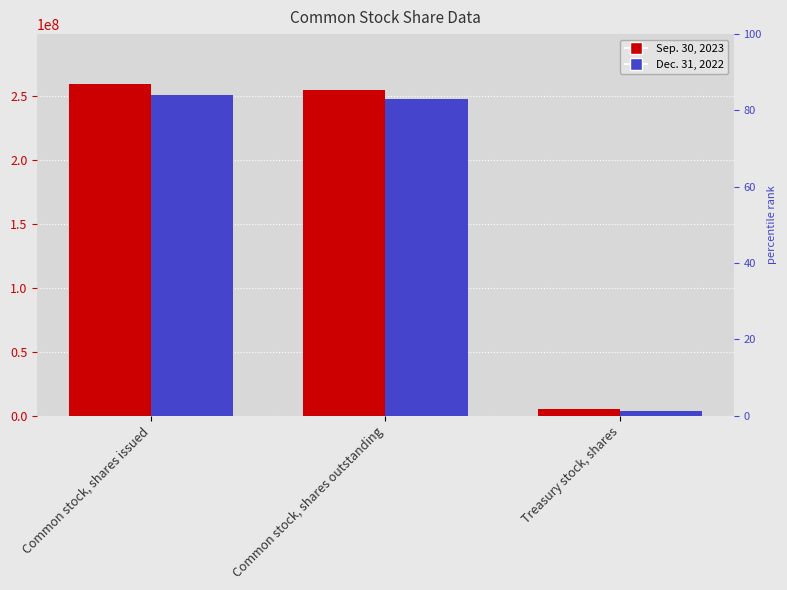

At which category is the sum across all series the highest?

Common stock, shares issued